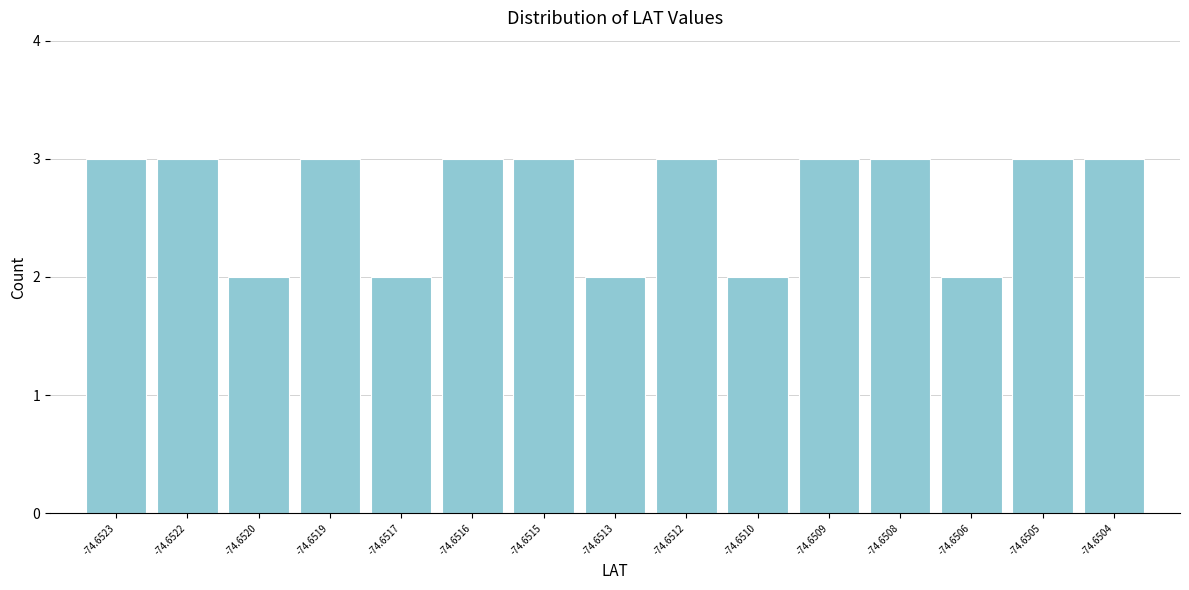

Reading left to right, extract all data points from this chart.

-74.6523=3	-74.6522=3	-74.6520=2	-74.6519=3	-74.6517=2	-74.6516=3	-74.6515=3	-74.6513=2	-74.6512=3	-74.6510=2	-74.6509=3	-74.6508=3	-74.6506=2	-74.6505=3	-74.6504=3